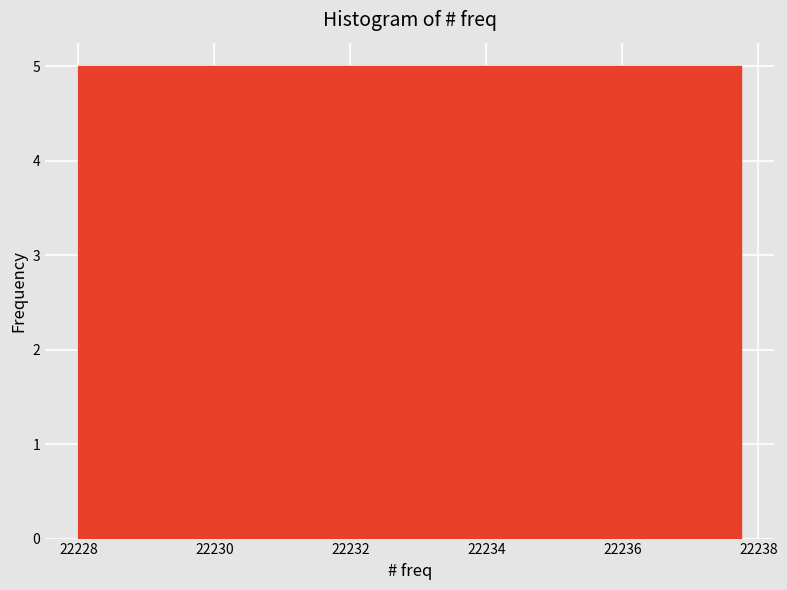

What is the height of the bar covering 22232.8 to 22234.0 on the x-axis? Neither the bar edges nor the heights are printed on the chart, so give them approximately, as read against the axes.

5